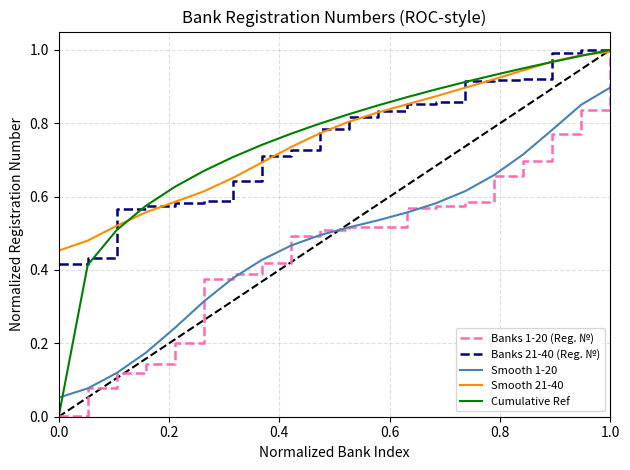

The Cumulative Ref series shows 0.6 at 0.0. True or false?

False